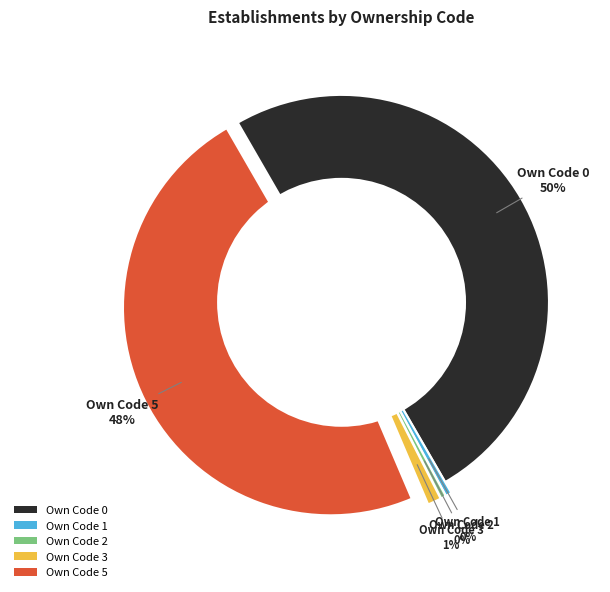

Combined, do Own Code 3 and Own Code 5 account for over 50%?

No